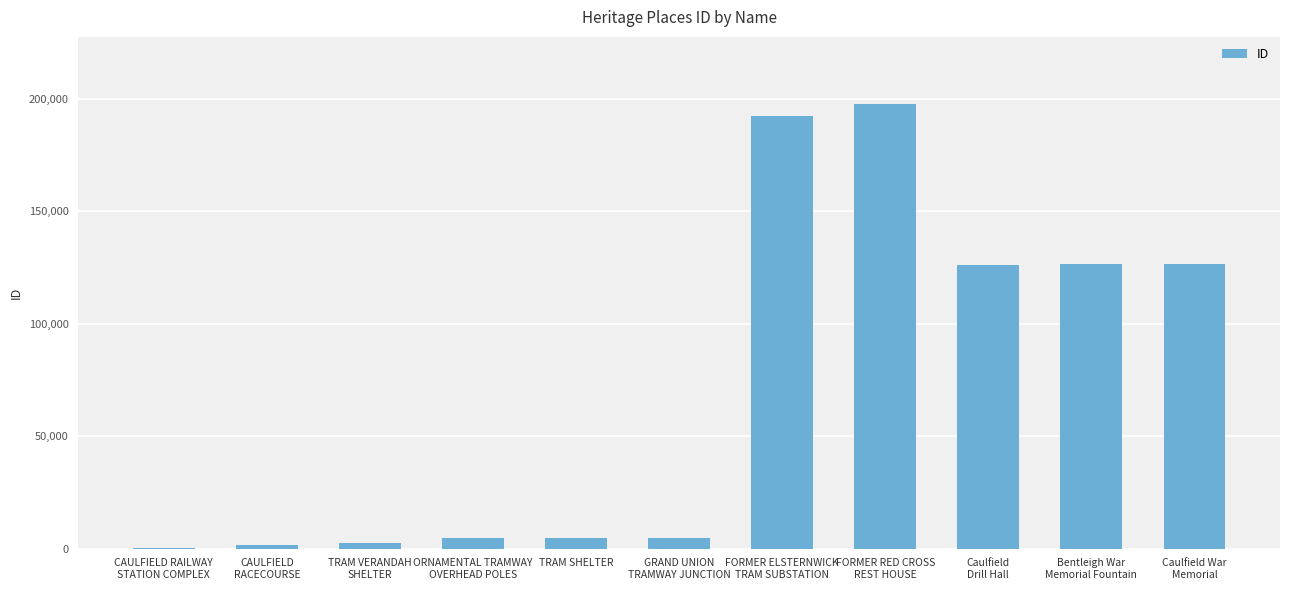

Is it true that the value at TRAM SHELTER is 4682?

True